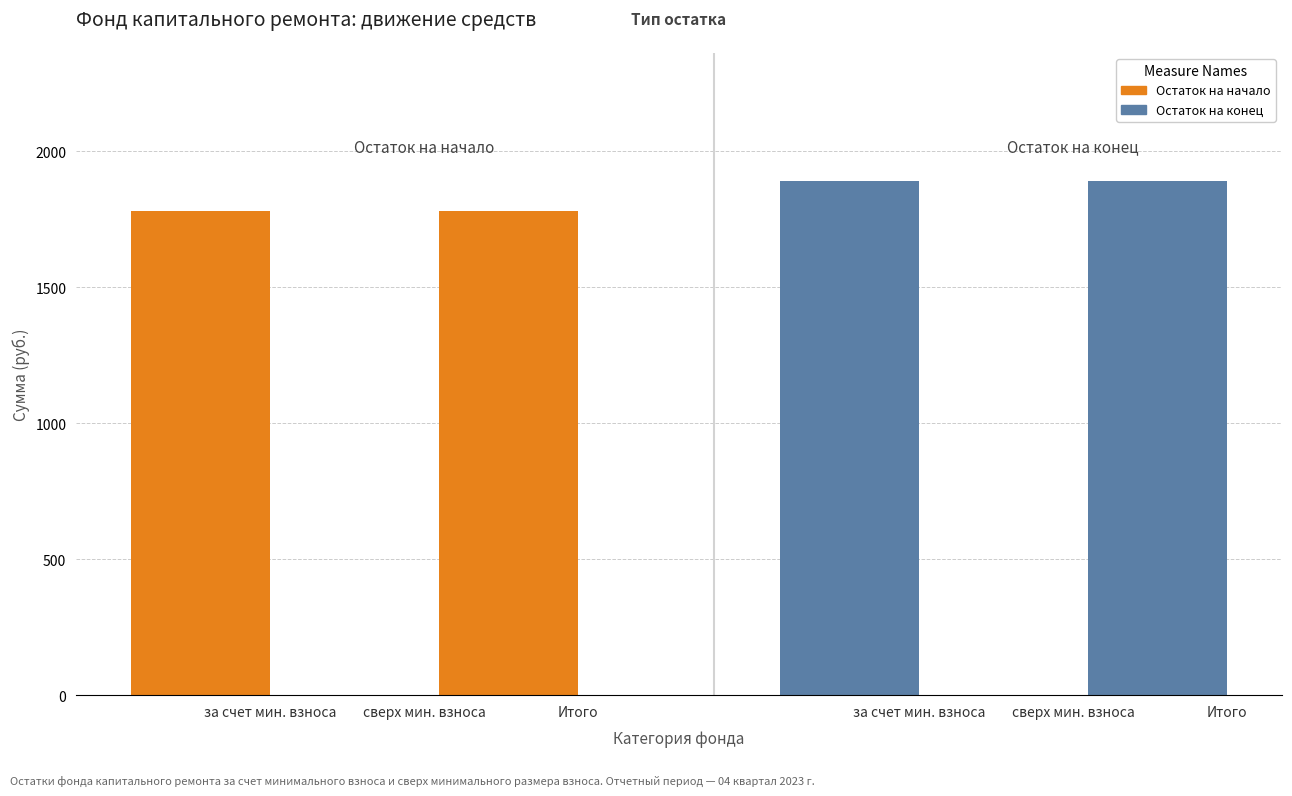

What is the value of the Остаток на конец bar at the 1st from the left?

1890.2